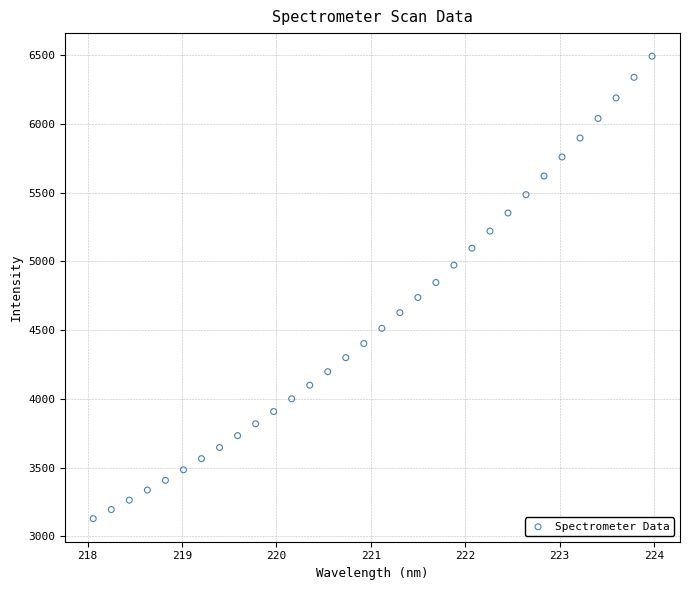

What is the range of Y values (max minus min)?

3365.1